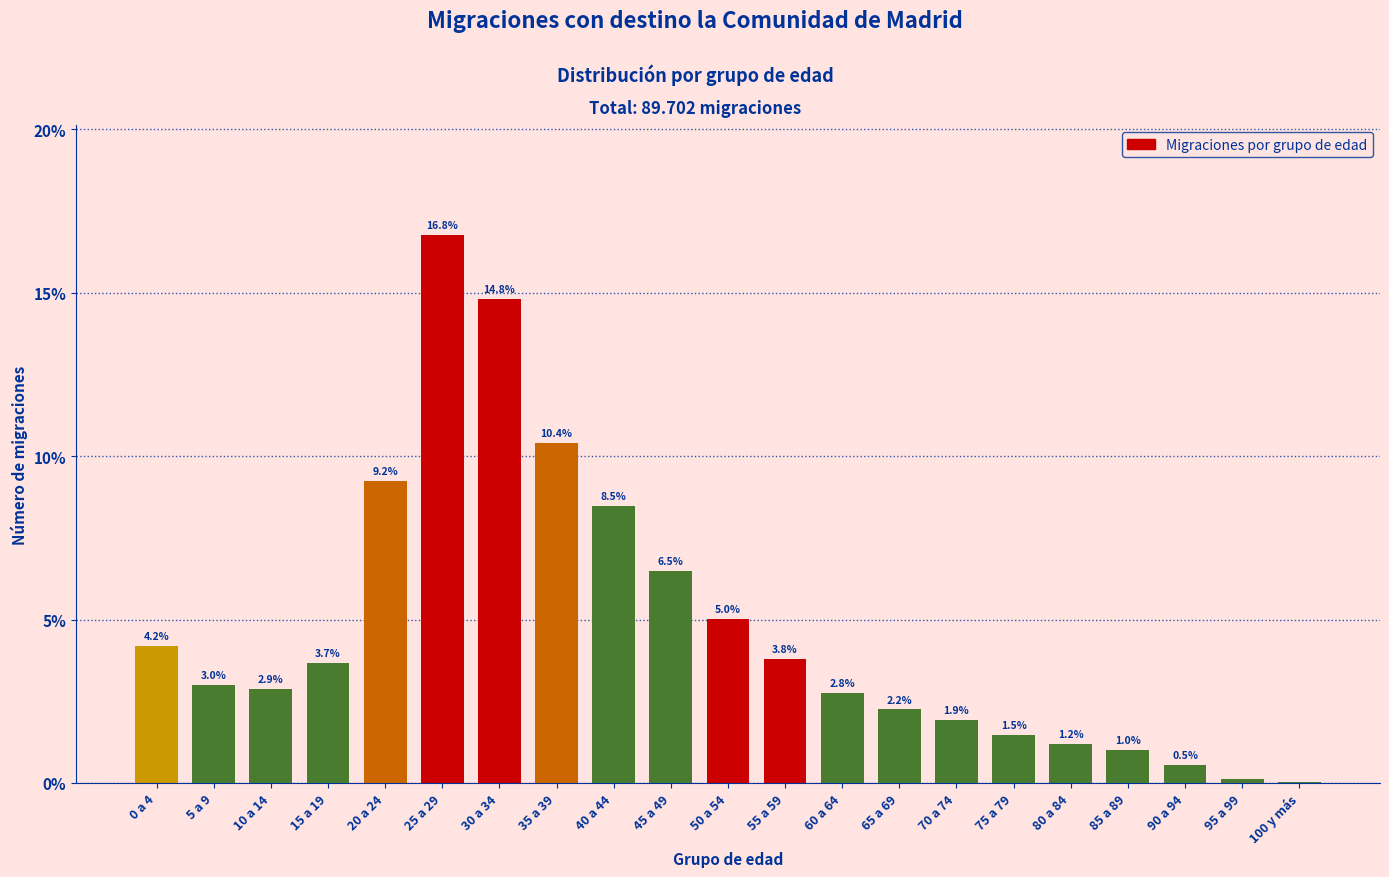

What value does the data have at 50 a 54?

5.0